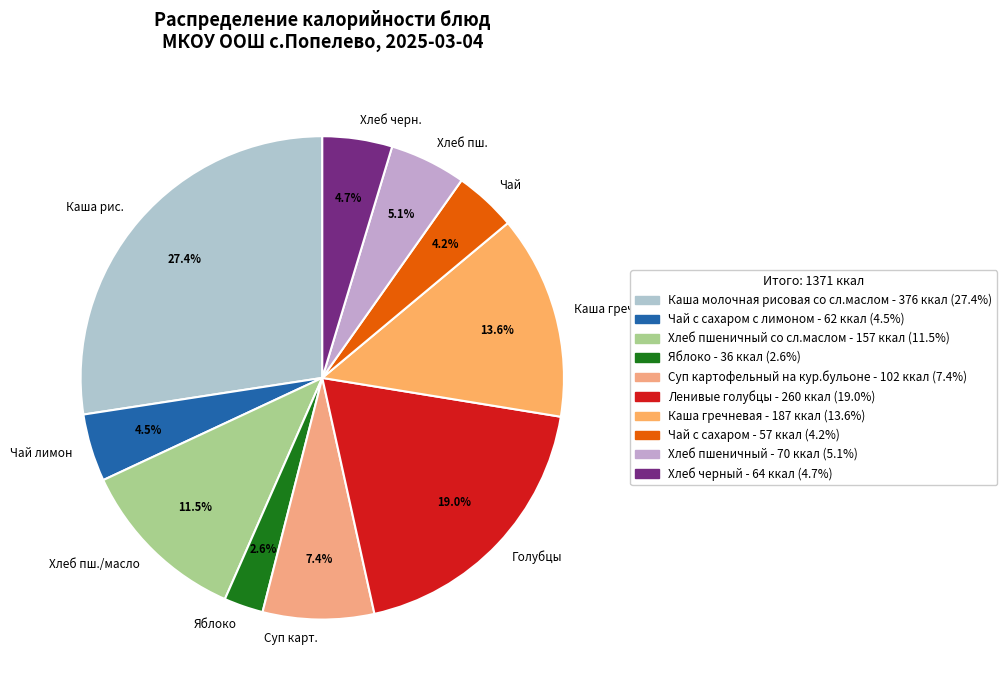

What is the smallest slice in the pie chart?

Яблоко